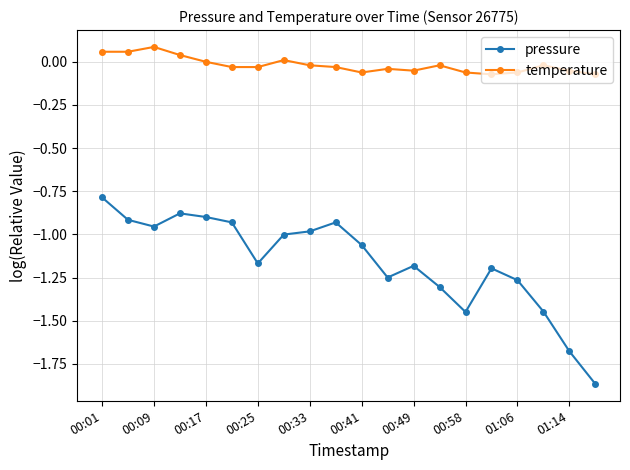

What is the sum of all pressure values?

-23.1